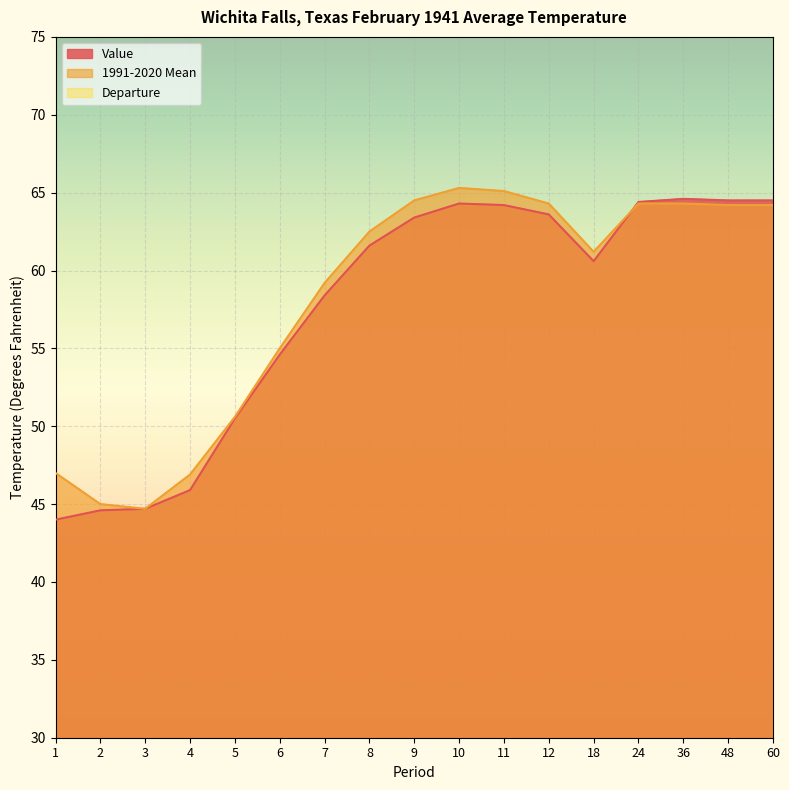

In Value, how many points are higher than both neighbors (excluding endpoints)?

2